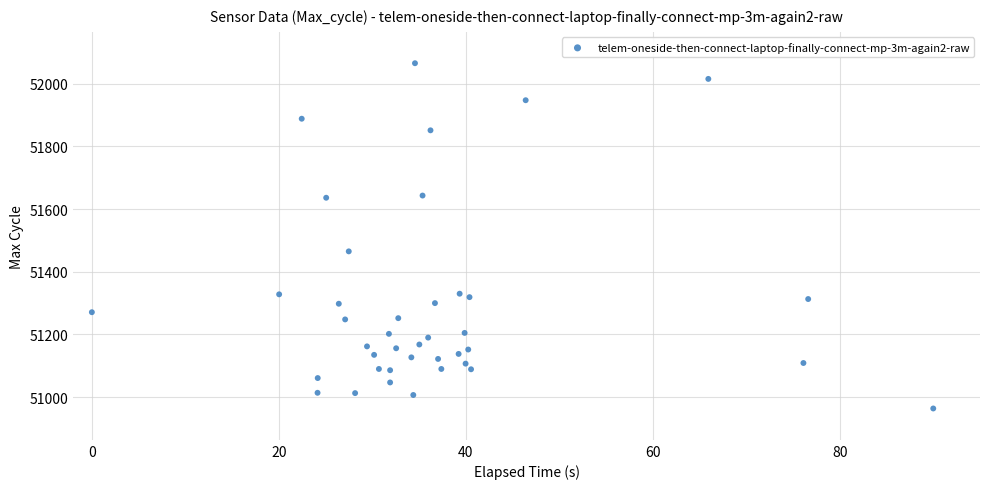

What Y value in the scatter plot is closest to 51514?

51465